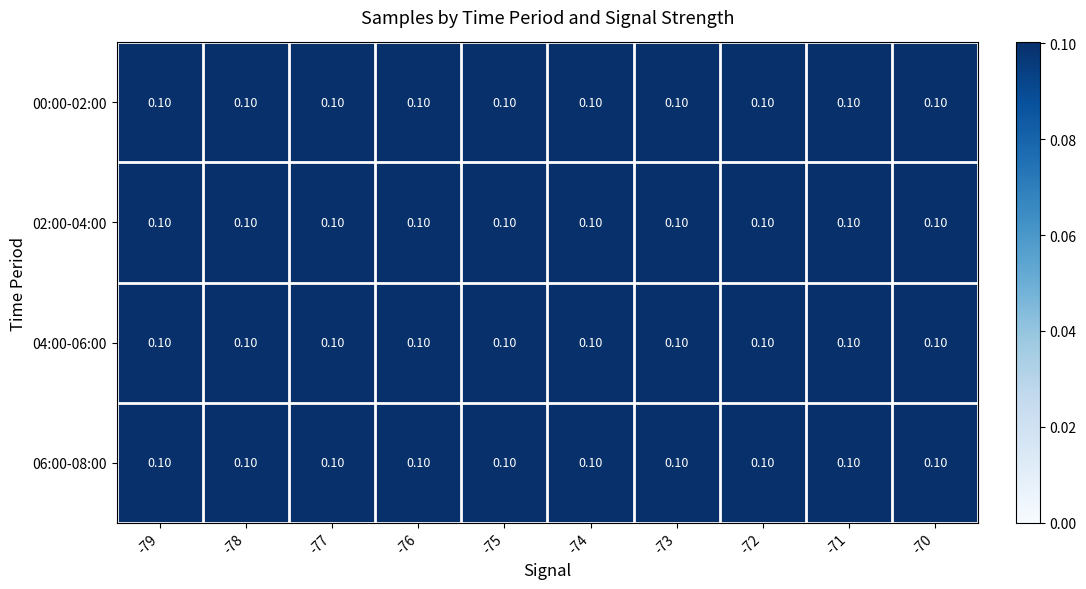

How many 04:00-06:00 values are between 0 and 1?

10